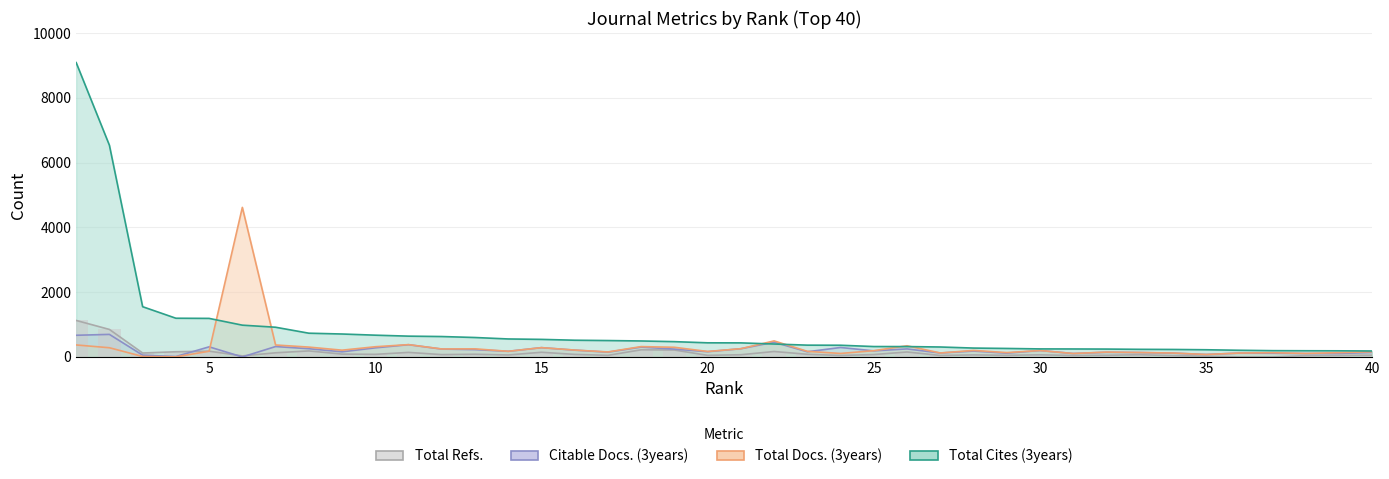

What is the total value across all series at 24?

806